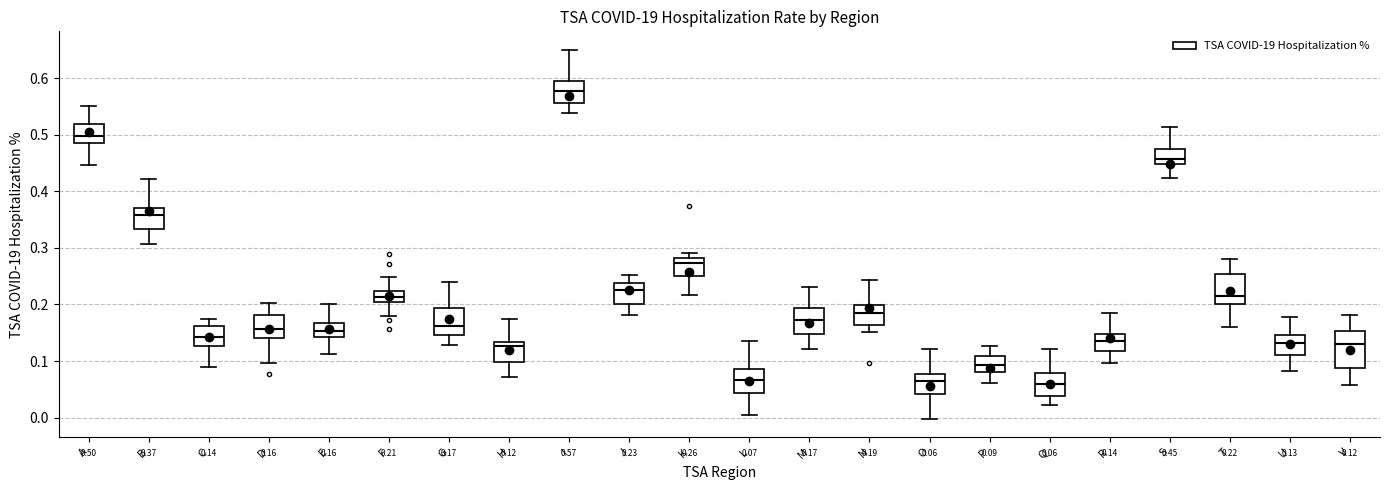

Which box is the tallest, from its lower edge to its upper edge?

V